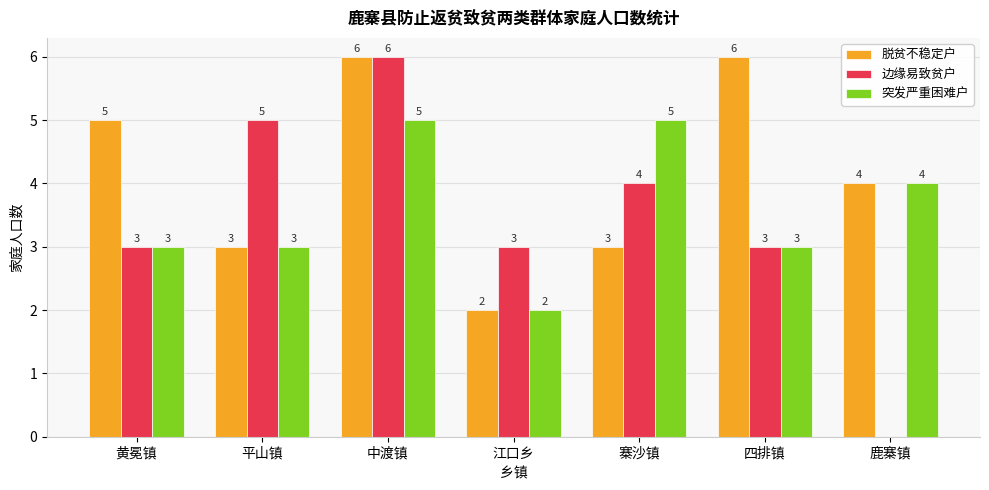

Which series has the widest spread of values?

边缘易致贫户